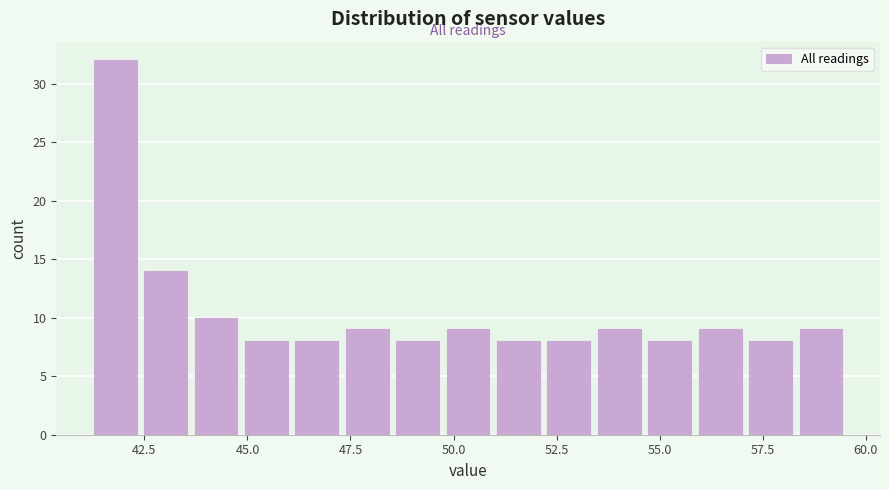

Read against the x-axis, roughly where is the centre of the tallest bar?

42.0